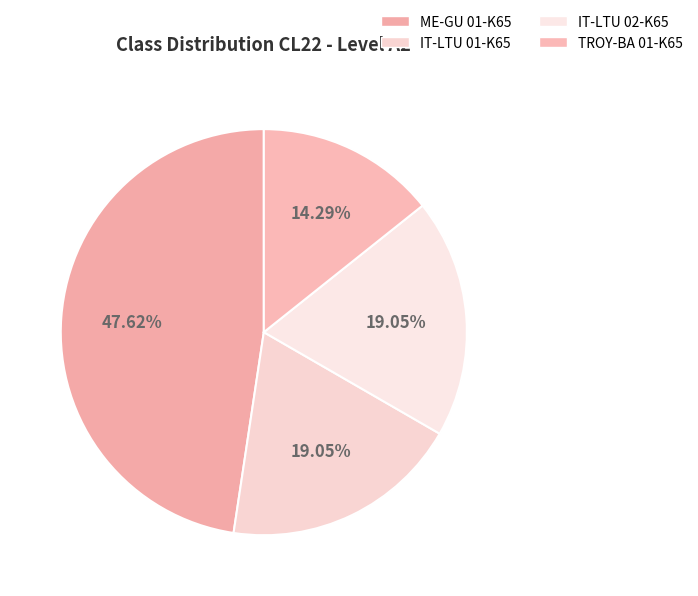

Is it true that IT-LTU 02-K65 is 32% of the pie?

False